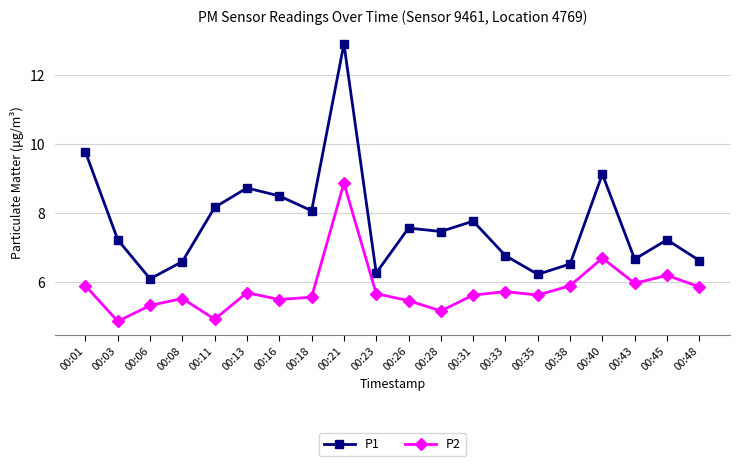

Count the number of data series in this chart.

2